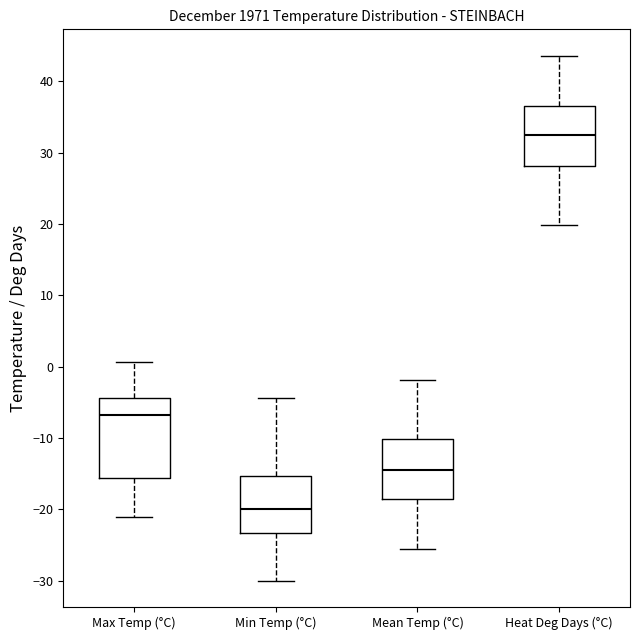

Reading left to right, transcribe this box plot: for each box, give where its median line is, the range the box spans, and where its two whiskers end, as read against the y-axis. The values are not printed on the chart, so give them approximately, as read against the axis.

Max Temp (°C): median -7, box -16 to -4, whiskers -21 to 1
Min Temp (°C): median -20, box -23 to -15, whiskers -30 to -4
Mean Temp (°C): median -14, box -19 to -10, whiskers -26 to -2
Heat Deg Days (°C): median 33, box 28 to 37, whiskers 20 to 44